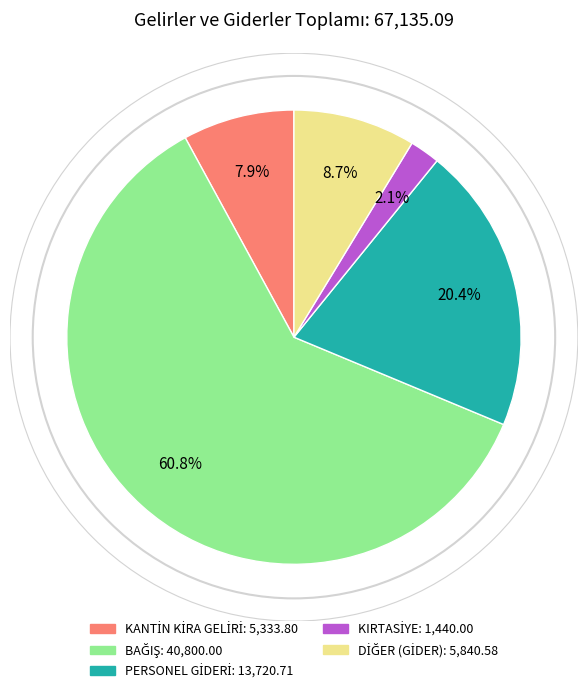

Is there any slice that represents more than half of the pie?

Yes